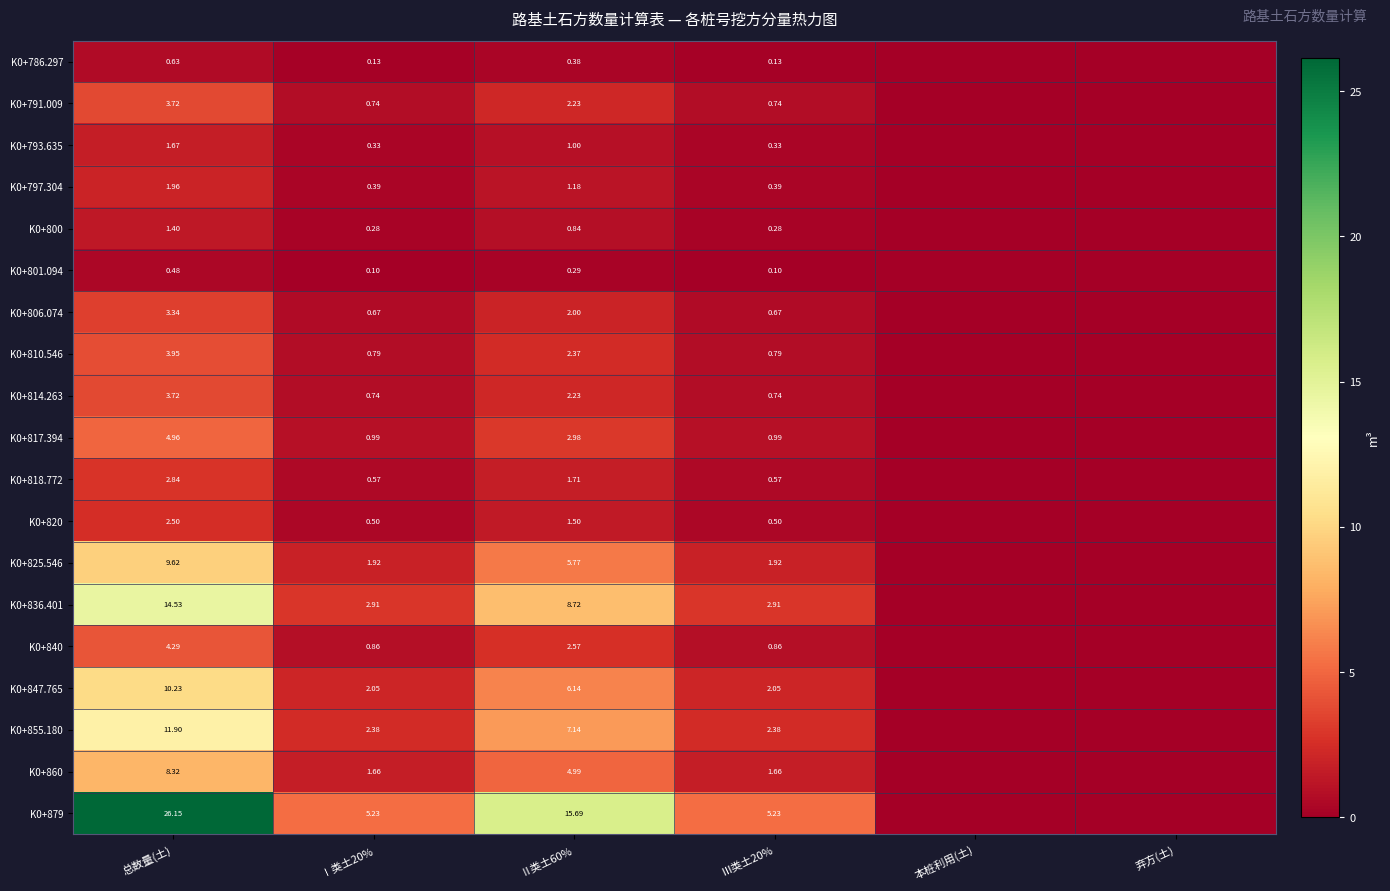

Is the value of K0+836.401 at Ⅲ类土20% greater than the value of K0+820 at Ⅲ类土20%?

Yes